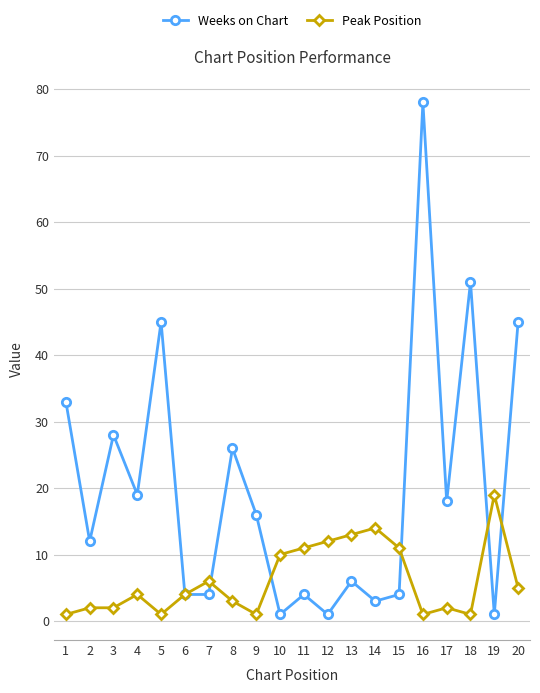

At which category does Weeks on Chart reach its first local valley?

2